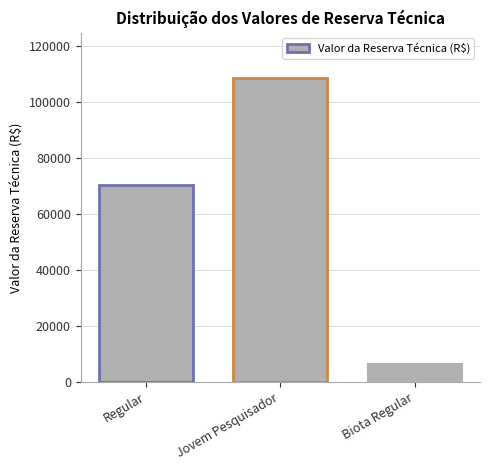

True or false: the data shows 153606.7 at Jovem Pesquisador.

False